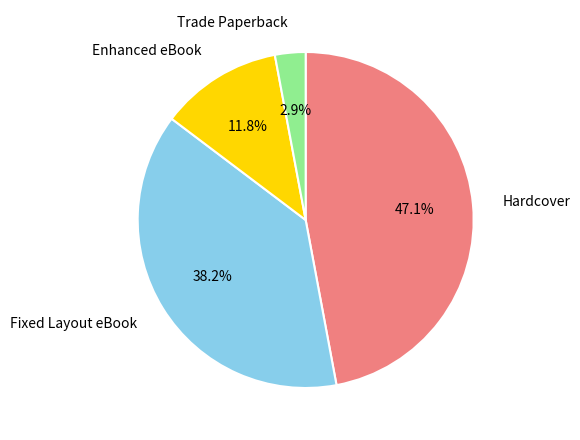

Count the number of slices in the pie.

4